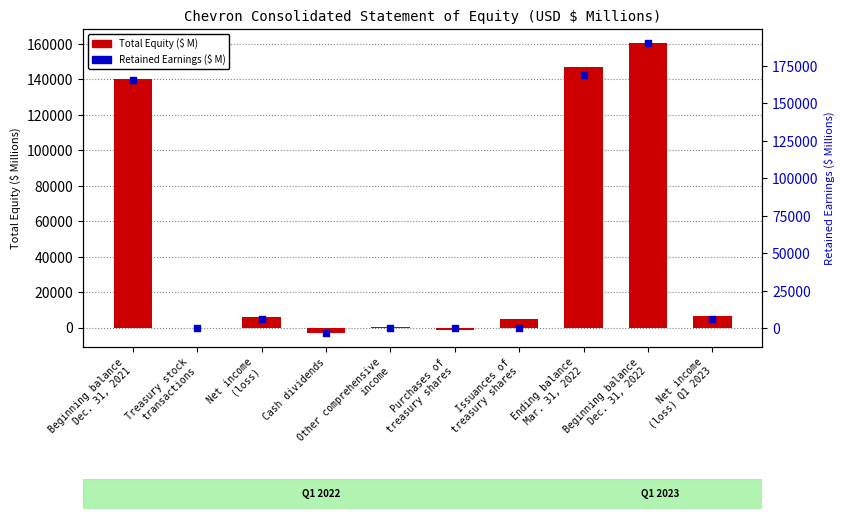

Which series reaches the minimum Y coordinate?

Total Equity ($ M)